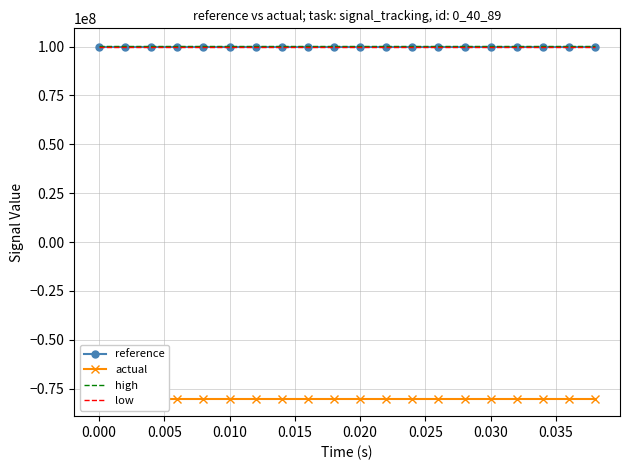

What is the lowest value of the low series?

99700000